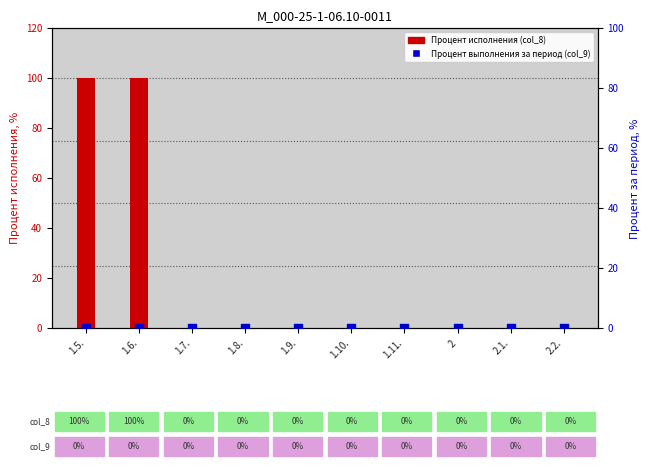

Which series has the largest total across all categories?

Процент исполнения (col_8)